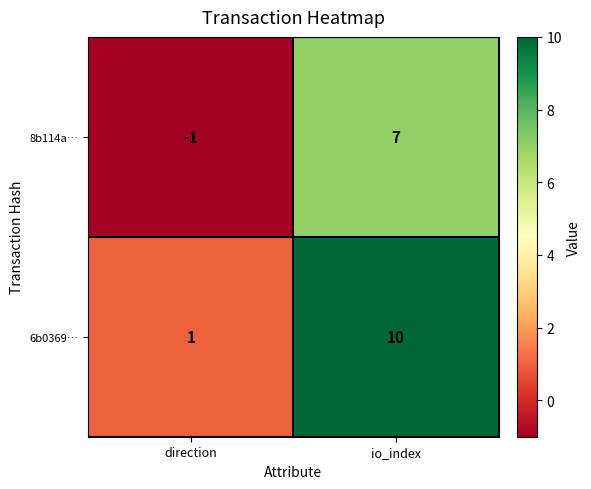

What is the maximum value shown in the chart?

10